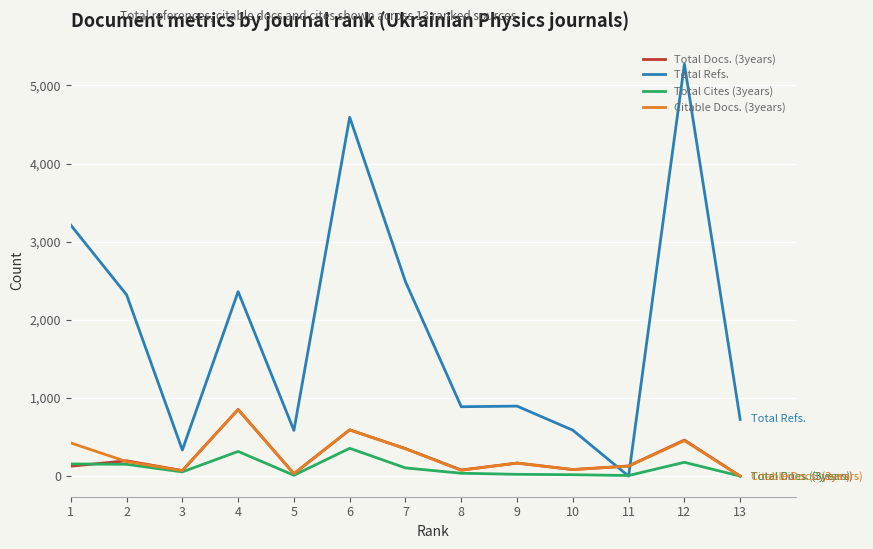

What is the sum of the Total Refs. values at 8 and 3?

1222